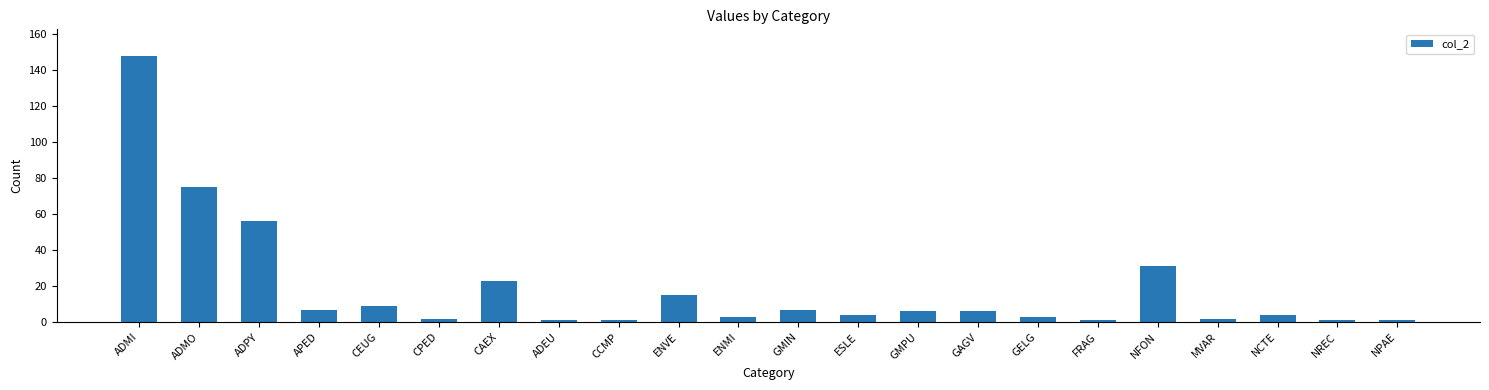

The chart shows a value of 7 at GMIN. True or false?

True